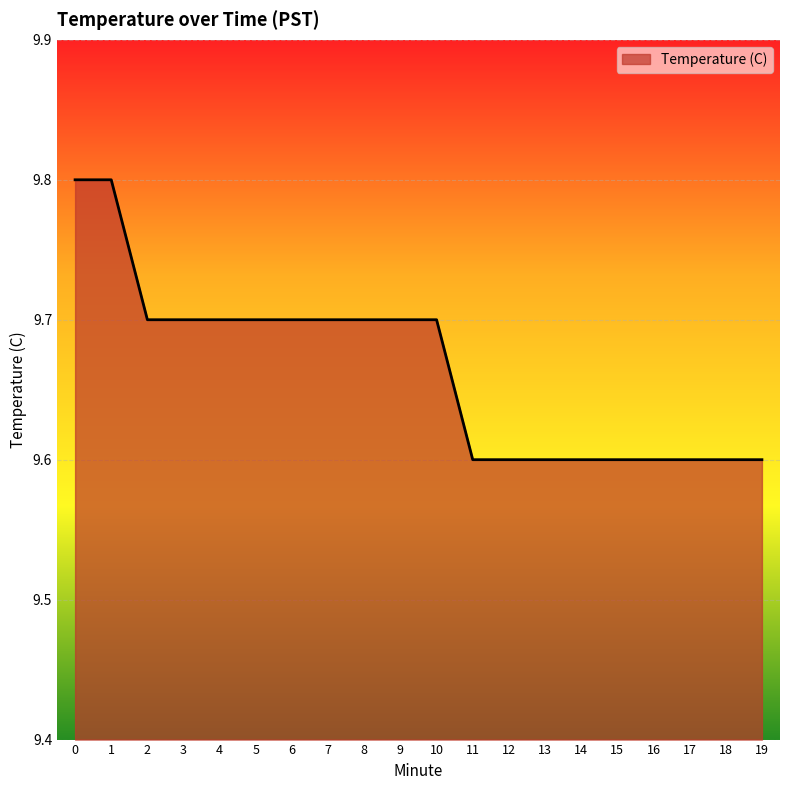

Reading left to right, list all the values displayed in this chart.

0=9.8	1=9.8	2=9.7	3=9.7	4=9.7	5=9.7	6=9.7	7=9.7	8=9.7	9=9.7	10=9.7	11=9.6	12=9.6	13=9.6	14=9.6	15=9.6	16=9.6	17=9.6	18=9.6	19=9.6